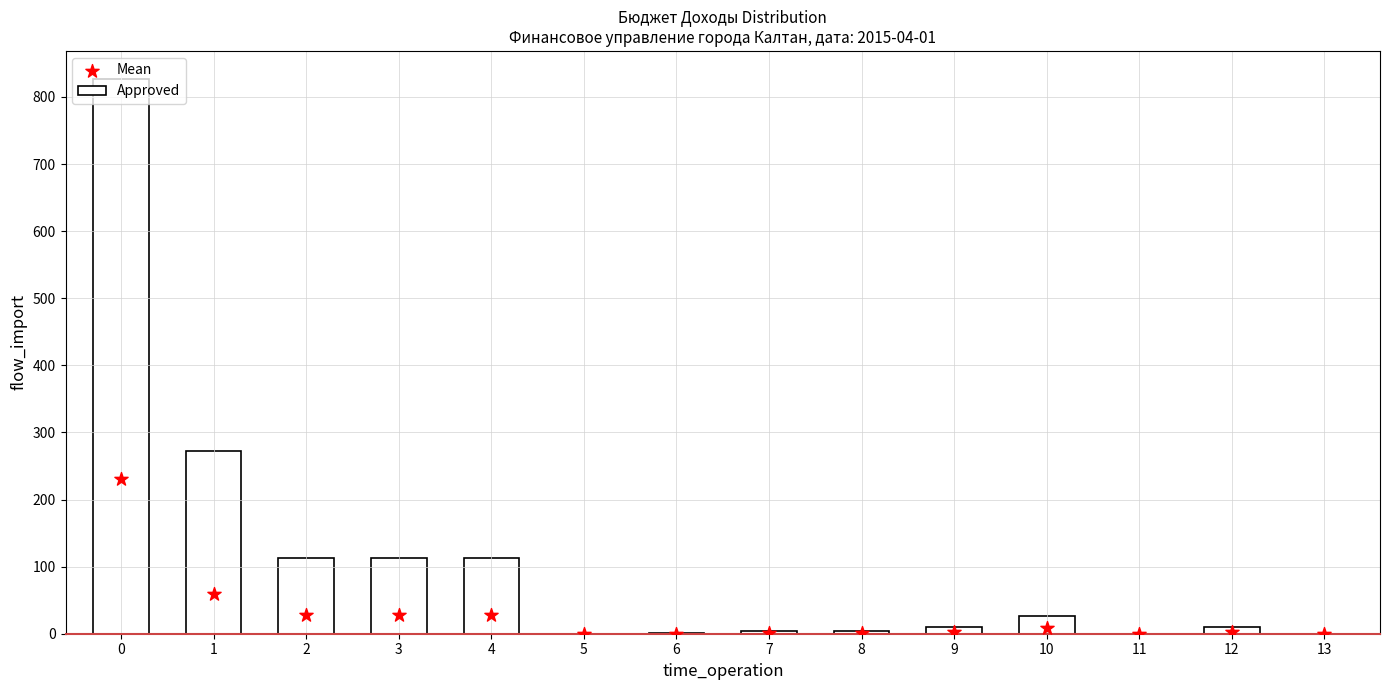

At how many categories does at least one series exceed 556?

1